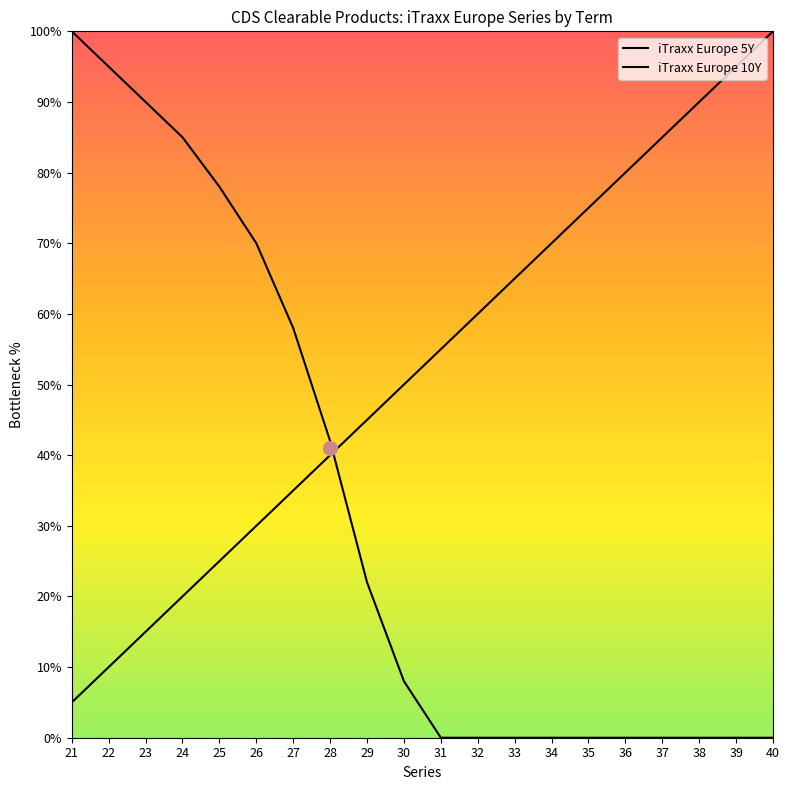

Reading left to right, transcribe all the data shown in this chart.

iTraxx Europe 5Y: 21=100.0	22=95.0	23=90.0	24=85.0	25=78.0	26=70.0	27=58.0	28=42.0	29=22.0	30=8.0	31=0.0	32=0.0	33=0.0	34=0.0	35=0.0	36=0.0	37=0.0	38=0.0	39=0.0	40=0.0
iTraxx Europe 10Y: 21=5.0	22=10.0	23=15.0	24=20.0	25=25.0	26=30.0	27=35.0	28=40.0	29=45.0	30=50.0	31=55.0	32=60.0	33=65.0	34=70.0	35=75.0	36=80.0	37=85.0	38=90.0	39=95.0	40=100.0